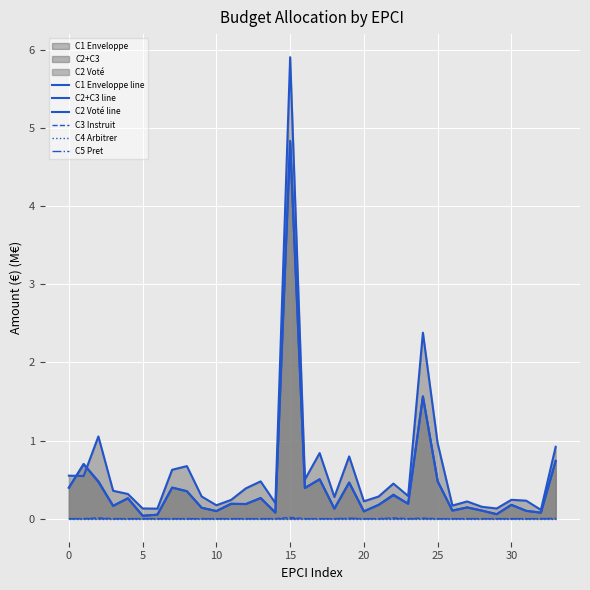

At how many categories does at least one series exceed 0?

34